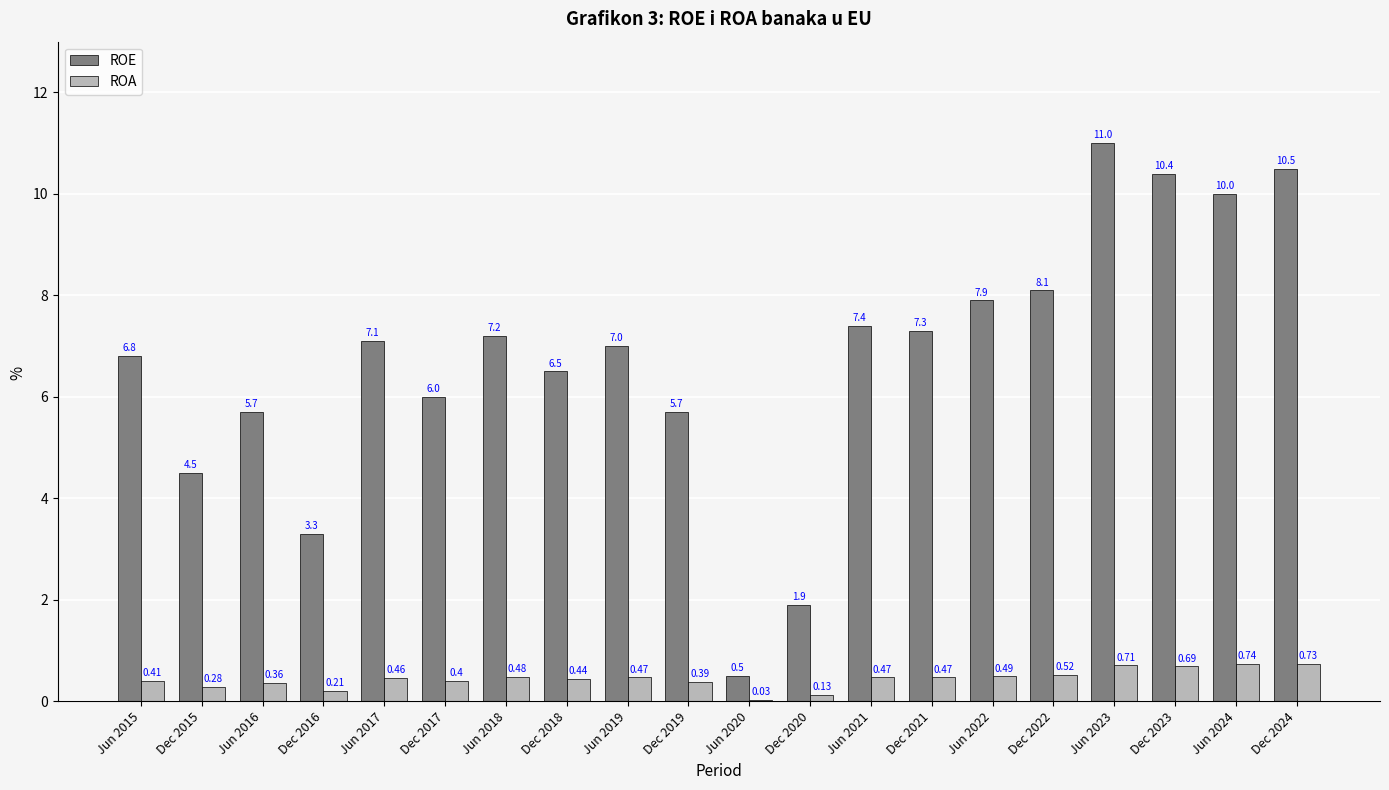

At which category is the sum across all series the highest?

Jun 2023